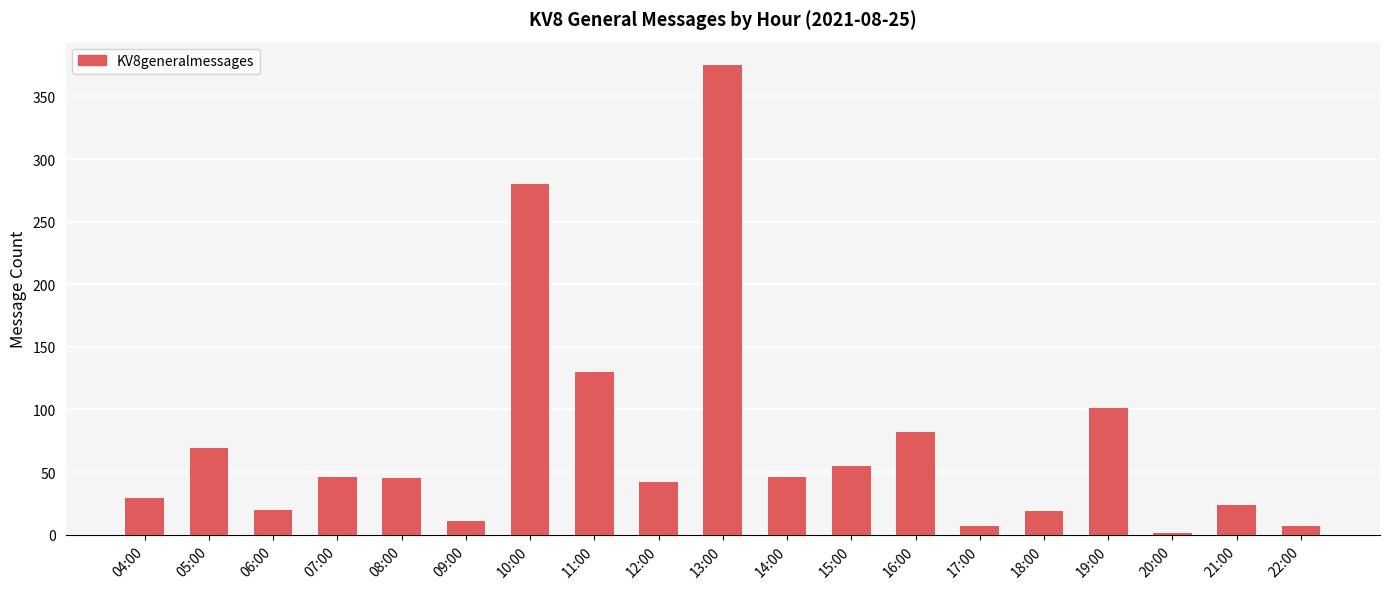

Approximately how many times larger is the value at 06:00 compared to 04:00?

0.7